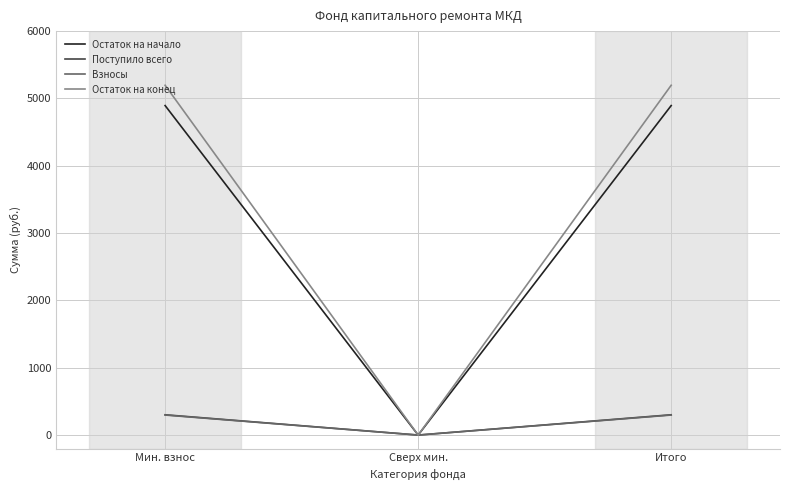

The value of Остаток на конец at Мин. взнос is 5195.6. True or false?

True